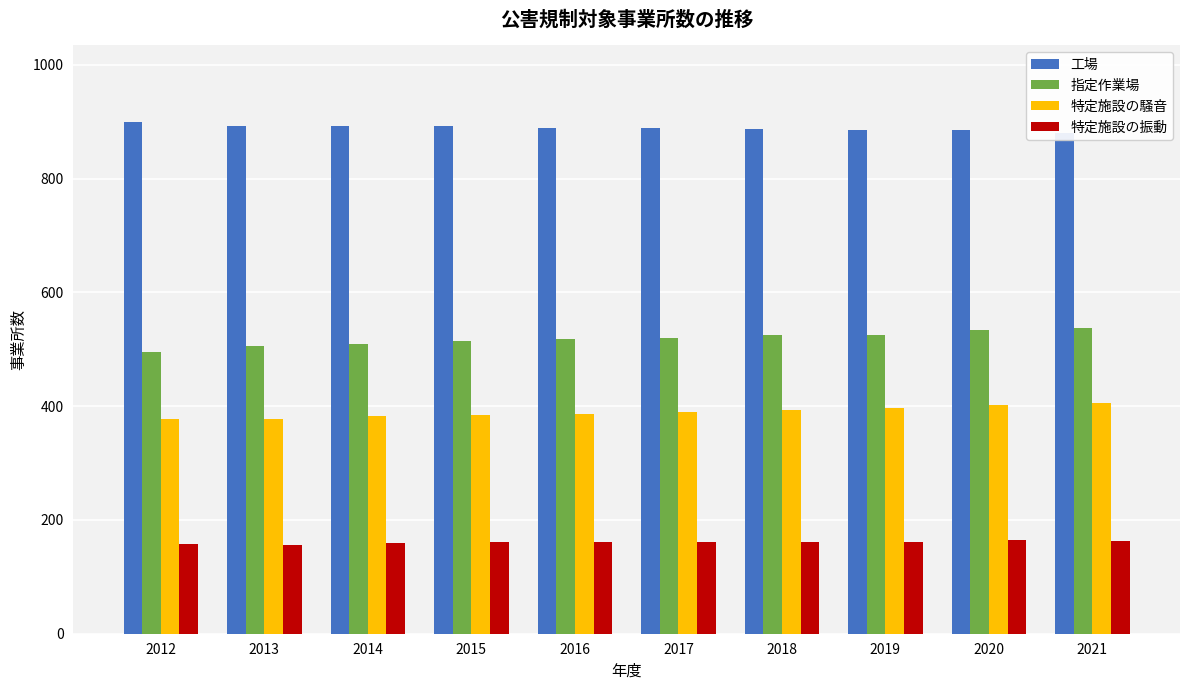

What are all the series names shown in the legend?

工場, 指定作業場, 特定施設の騒音, 特定施設の振動